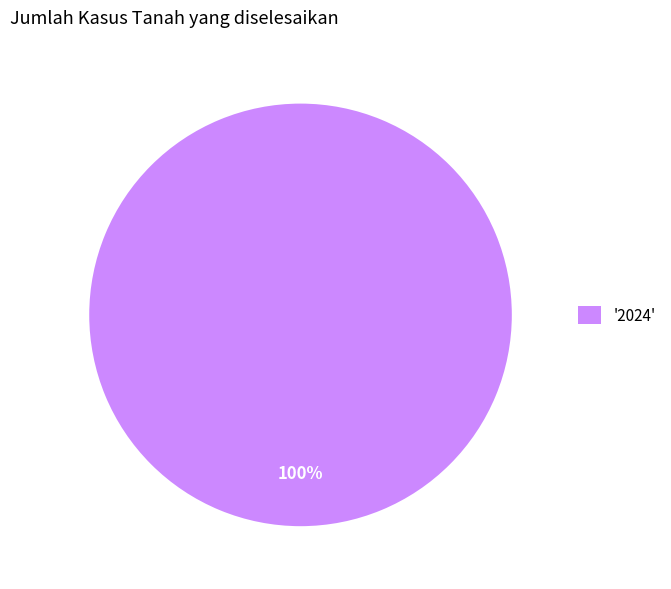

Rank the categories by value from highest to lowest.

'2024'